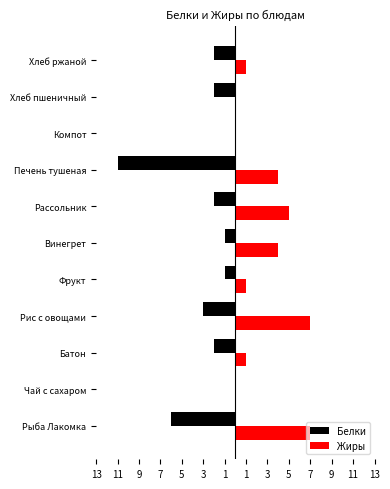

List the series in order of their peak value, lowest first.

Белки, Жиры